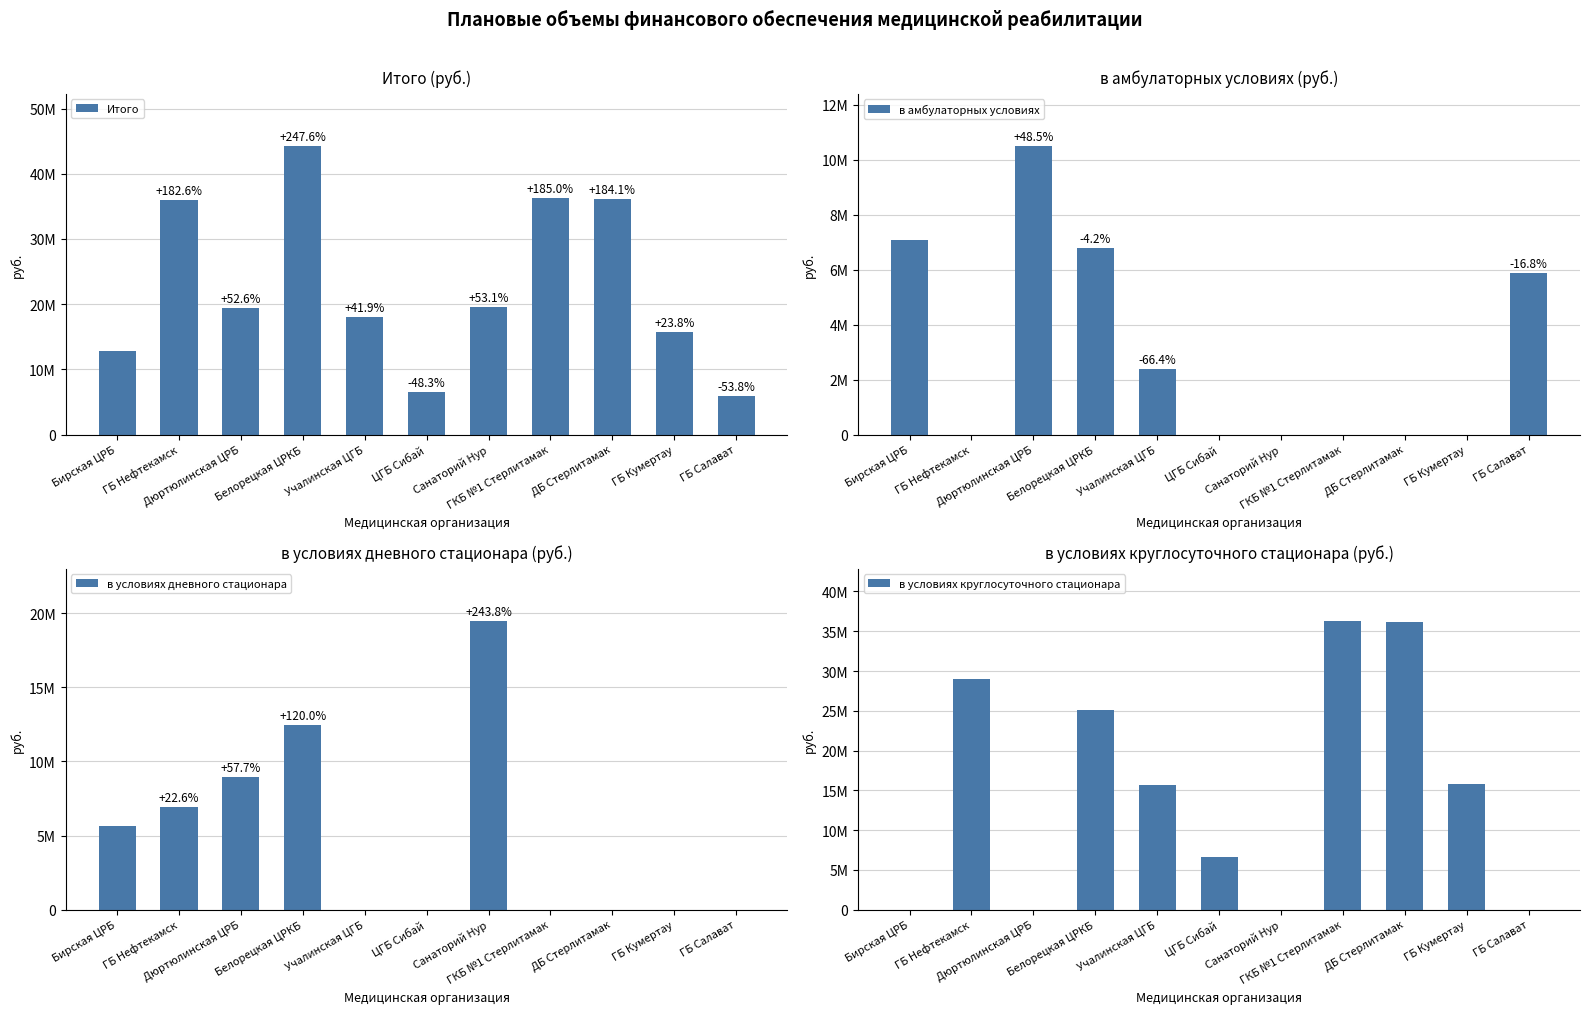

Reading left to right, transcribe all the data shown in this chart.

Итого: Бирская ЦРБ=12741379	ГБ Нефтекамск=36007828	Дюртюлинская ЦРБ=19445156	Белорецкая ЦРКБ=44285582	Учалинская ЦГБ=18074508	ЦГБ Сибай=6589636	Санаторий Нур=19502440	ГКБ №1 Стерлитамак=36314408	ДБ Стерлитамак=36199072	ГБ Кумертау=15776629	ГБ Салават=5882473
в амбулаторных условиях: Бирская ЦРБ=7069107	ГБ Нефтекамск=0	Дюртюлинская ЦРБ=10500613	Белорецкая ЦРКБ=6772797	Учалинская ЦГБ=2371712	ЦГБ Сибай=0	Санаторий Нур=0	ГКБ №1 Стерлитамак=0	ДБ Стерлитамак=0	ГБ Кумертау=0	ГБ Салават=5882473
в условиях дневного стационара: Бирская ЦРБ=5672272	ГБ Нефтекамск=6956967	Дюртюлинская ЦРБ=8944543	Белорецкая ЦРКБ=12478440	Учалинская ЦГБ=0	ЦГБ Сибай=0	Санаторий Нур=19502440	ГКБ №1 Стерлитамак=0	ДБ Стерлитамак=0	ГБ Кумертау=0	ГБ Салават=0
в условиях круглосуточного стационара: Бирская ЦРБ=0	ГБ Нефтекамск=29050861	Дюртюлинская ЦРБ=0	Белорецкая ЦРКБ=25034345	Учалинская ЦГБ=15702796	ЦГБ Сибай=6589636	Санаторий Нур=0	ГКБ №1 Стерлитамак=36314408	ДБ Стерлитамак=36199072	ГБ Кумертау=15776629	ГБ Салават=0